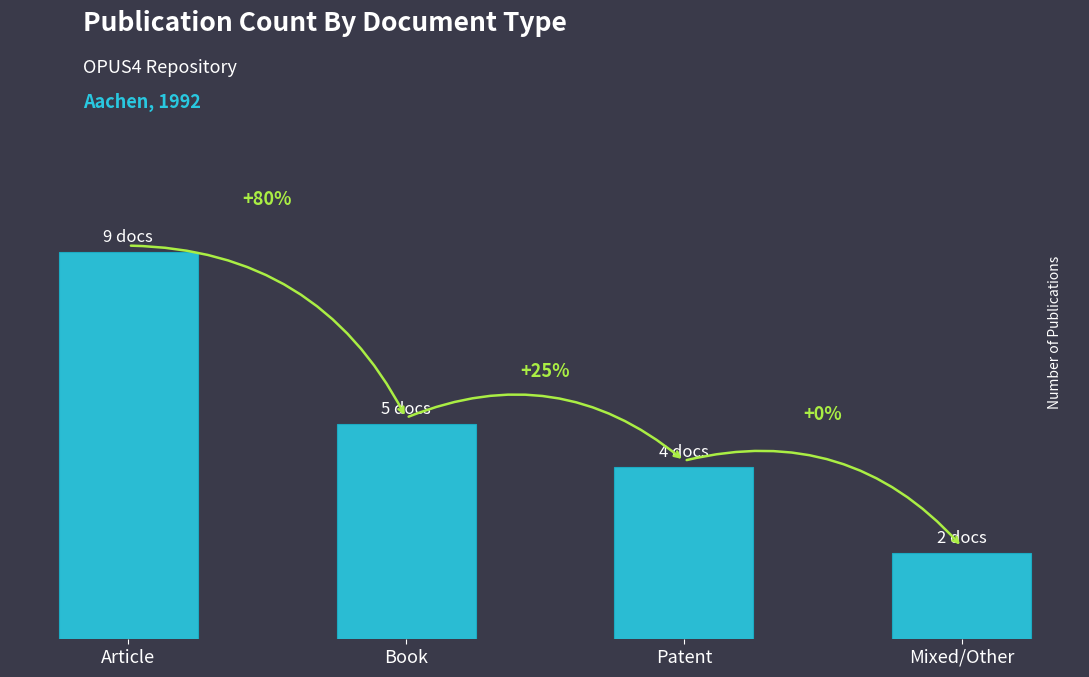

What is the sum of all values?

20